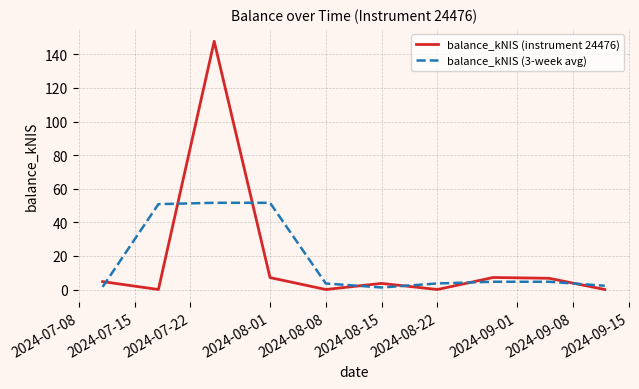

What is the maximum value shown in the chart?

147.7